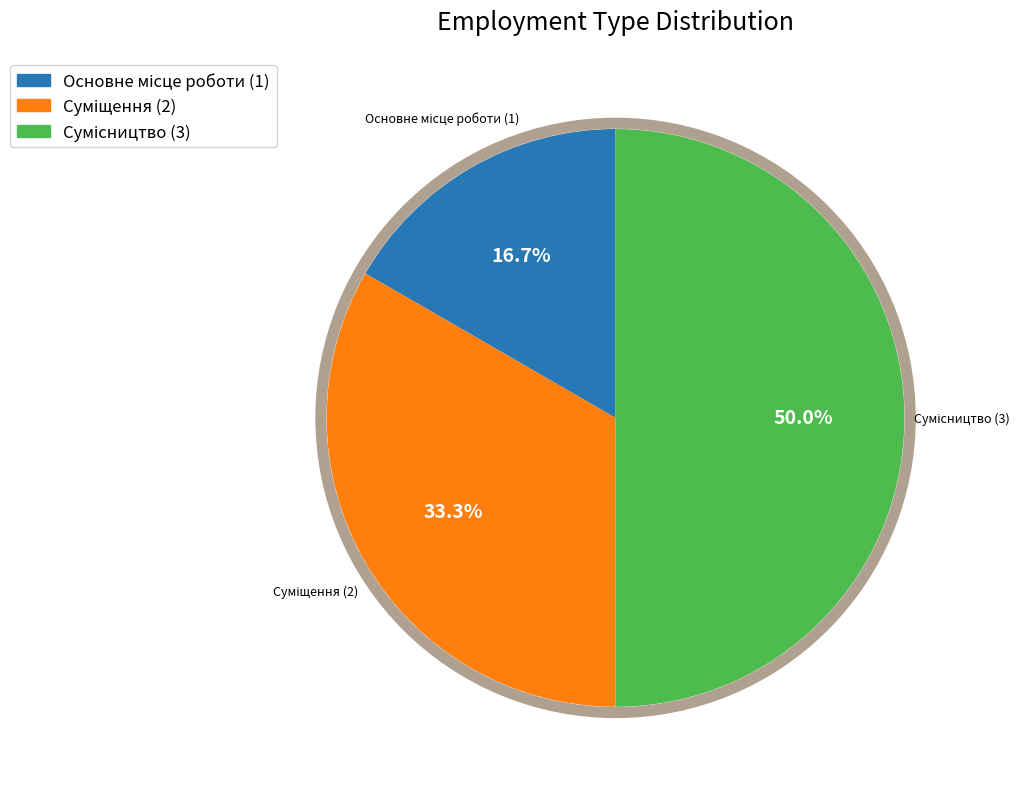

What is the smallest slice in the pie chart?

Основне місце роботи